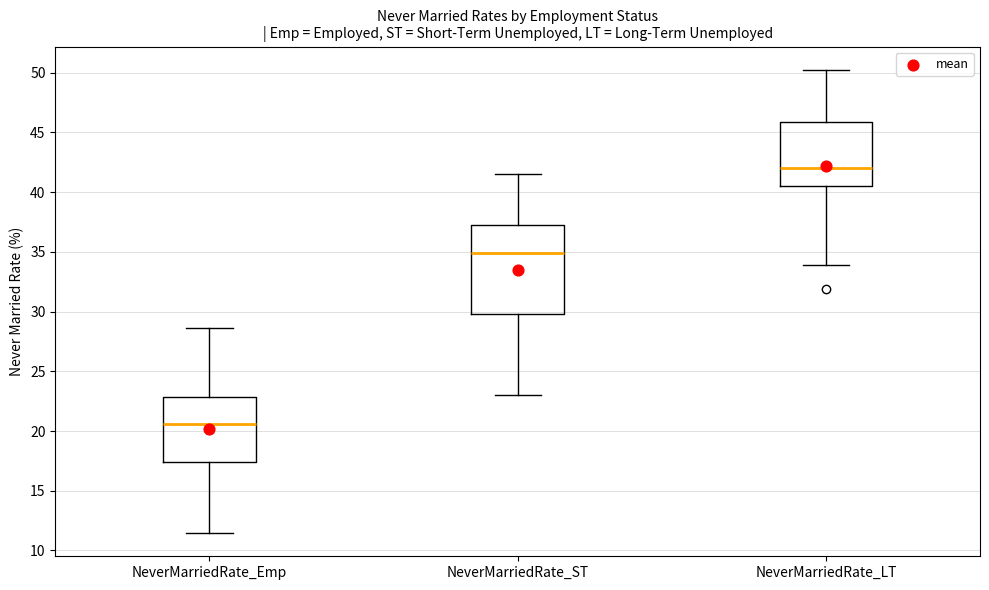

Reading left to right, read every box against the y-axis: the position of its median line, the range the box covers, and the ends of its whiskers. The values are not printed on the chart, so give them approximately, as read against the axis.

NeverMarriedRate_Emp: median 20.5, box 17.5 to 23.0, whiskers 11.5 to 28.5
NeverMarriedRate_ST: median 35.0, box 30.0 to 37.0, whiskers 23.0 to 41.5
NeverMarriedRate_LT: median 42.0, box 40.5 to 46.0, whiskers 34.0 to 50.0